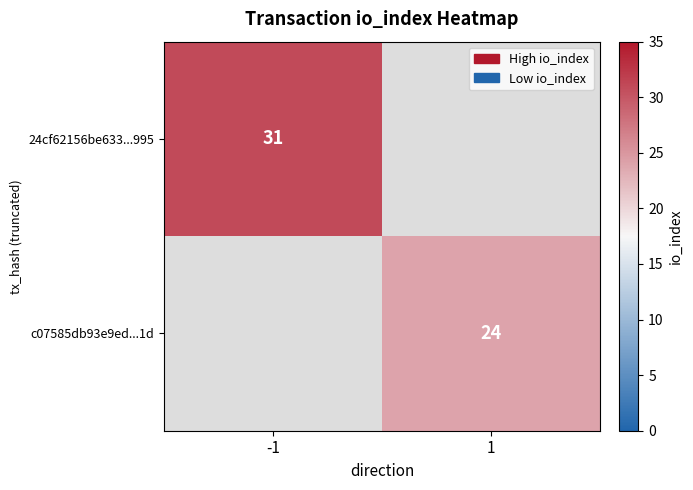

The value of 24cf62156be633...995 at -1 is 52.0. True or false?

False